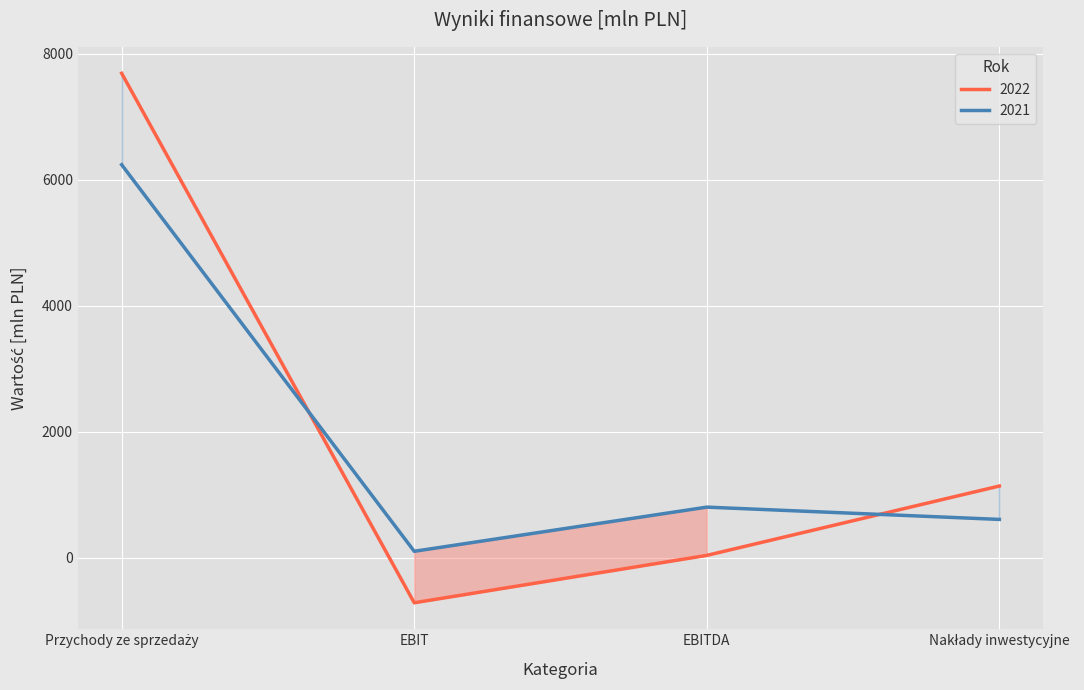

Which series changed the most between Przychody ze sprzedaży and EBITDA?

2022